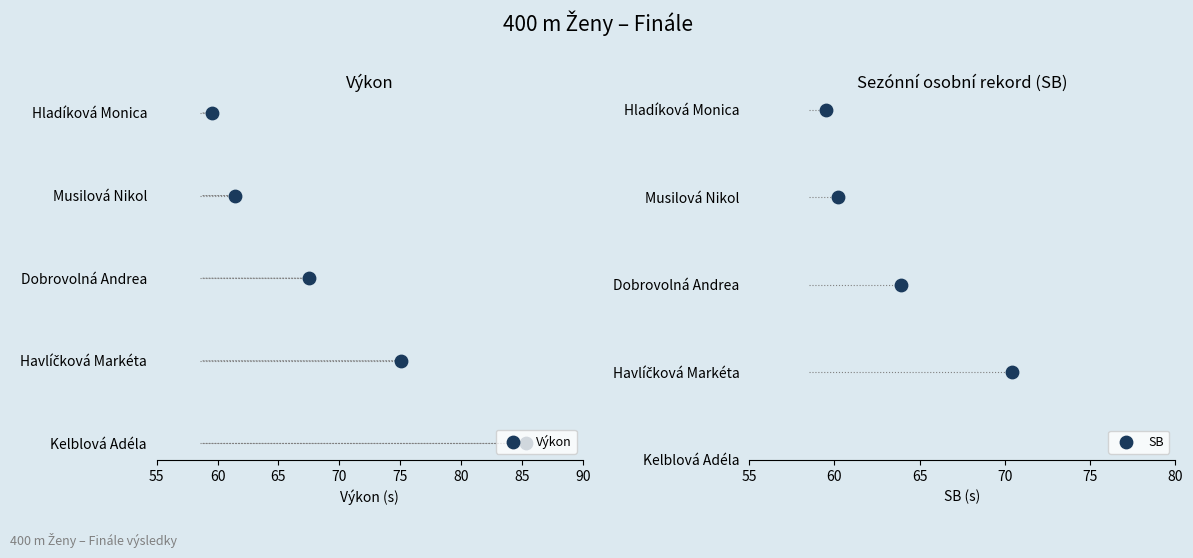

Which series has the largest total across all categories?

Výkon